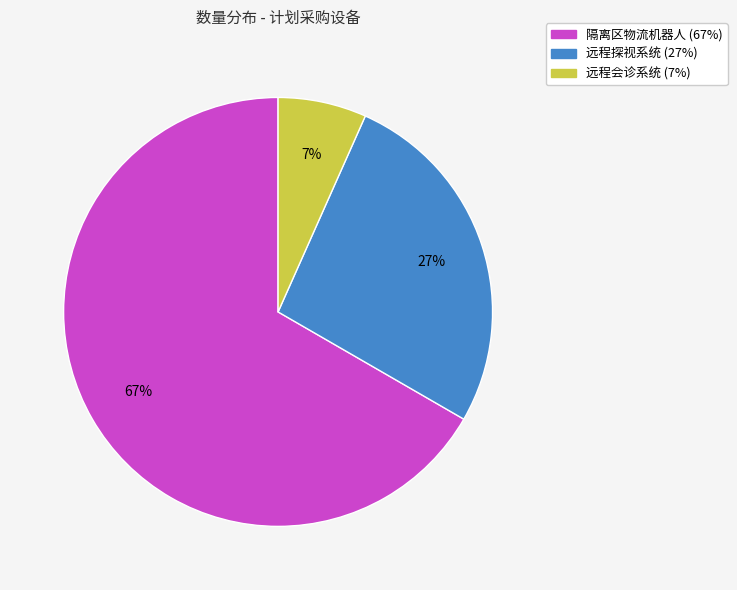

Is the sum of 远程会诊系统 and 远程探视系统 greater than half?

No